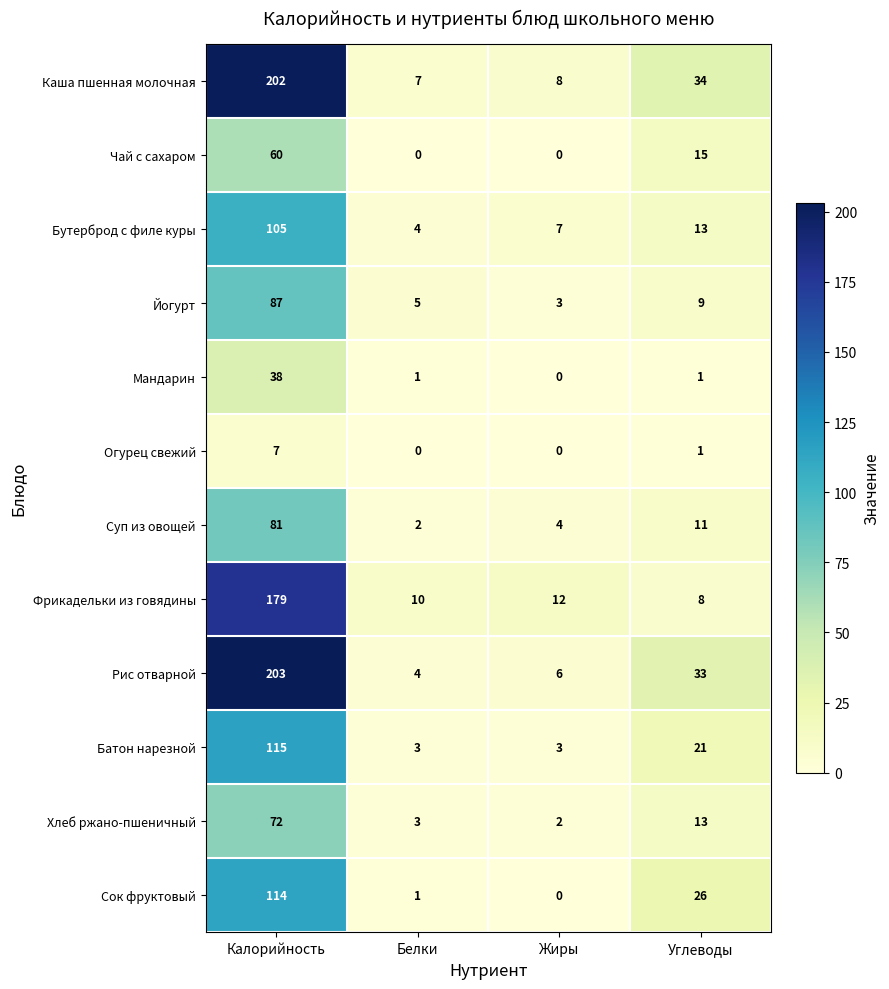

True or false: Бутерброд с филе куры has a value of 105 at Калорийность.

True